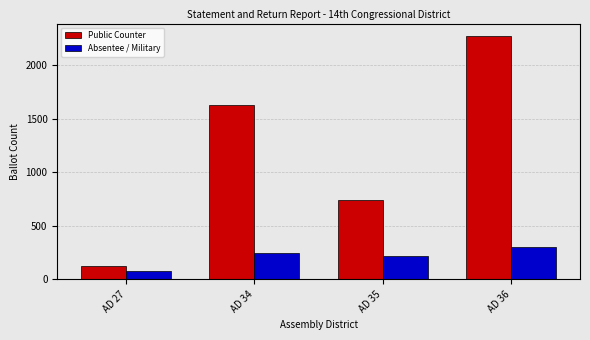

Reading left to right, what are all the values shown in this chart?

Public Counter: 123	1629	745	2274
Absentee / Military: 75	247	216	306